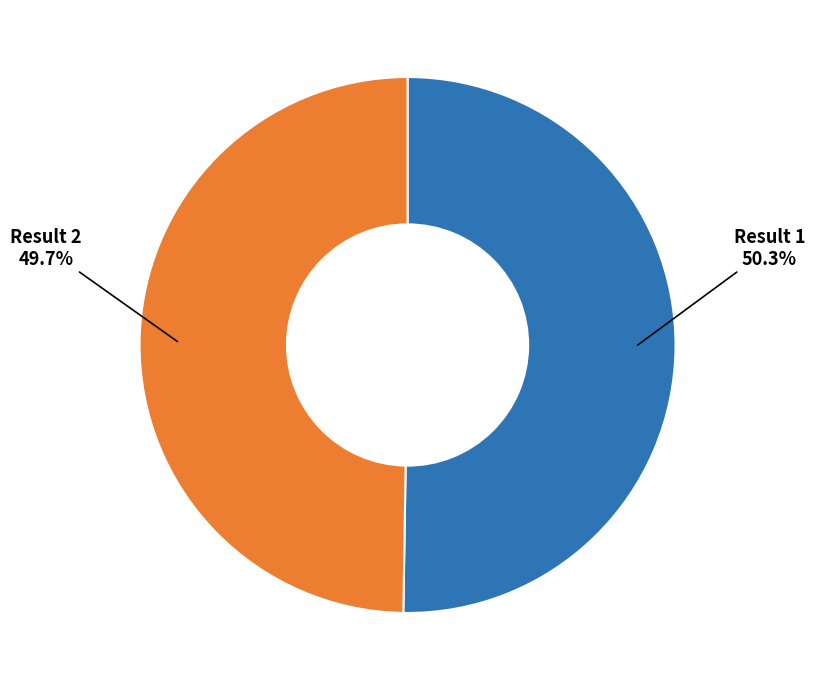

Count the number of slices in the pie.

2